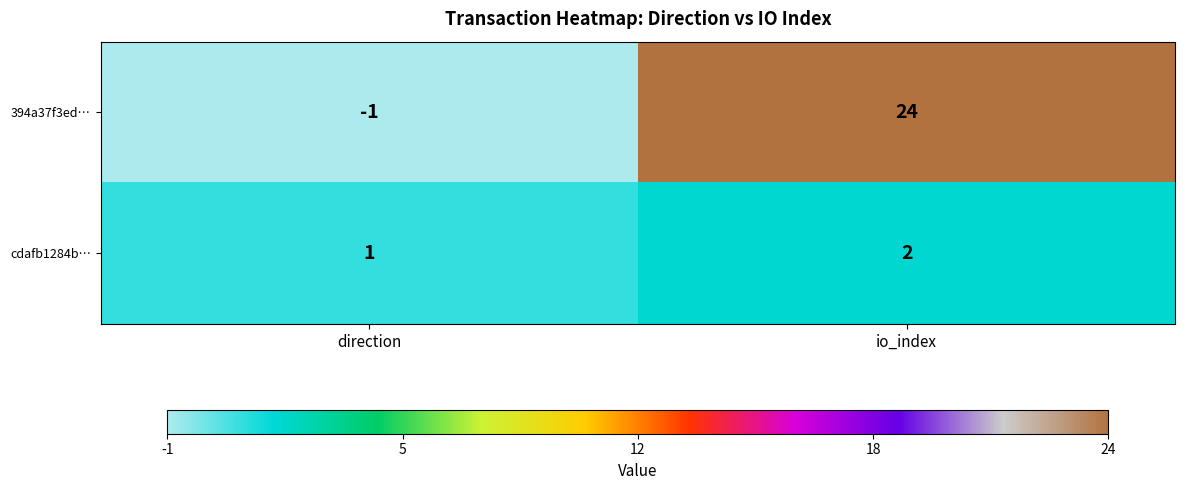

The value of 394a37f3ed… at direction is -1. True or false?

True